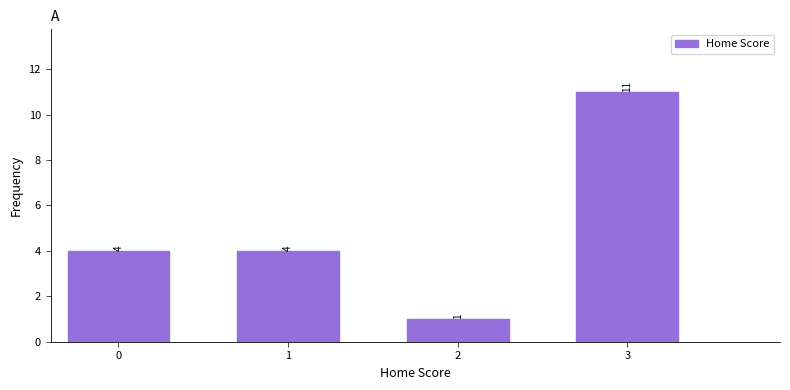

Reading right to left, what are all the values shown in this chart?

11	1	4	4